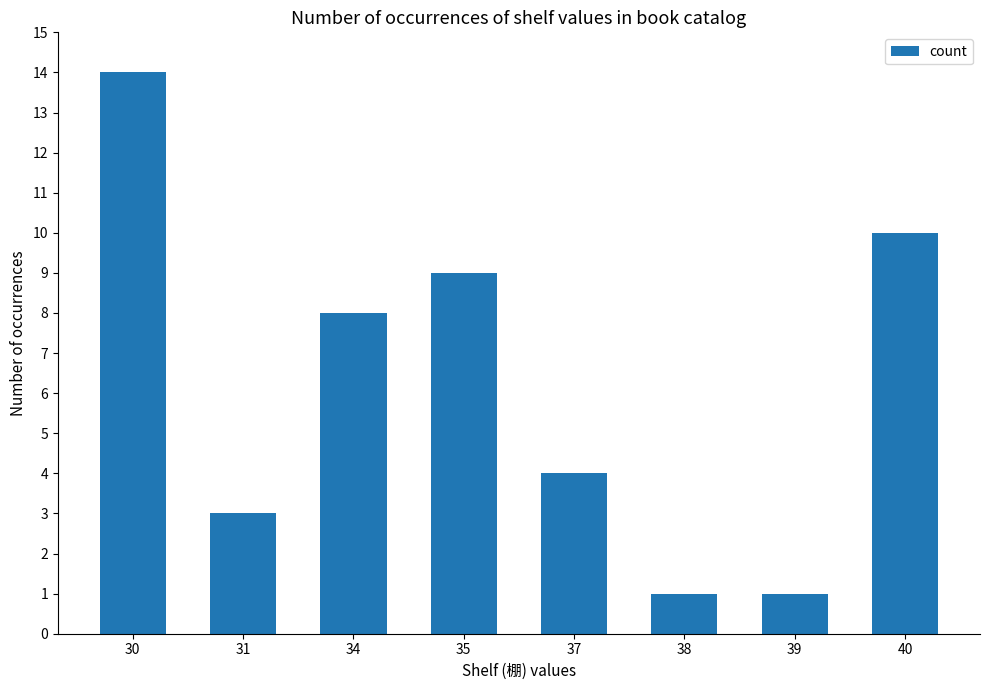

Where is the data nearest to the value 7?

34